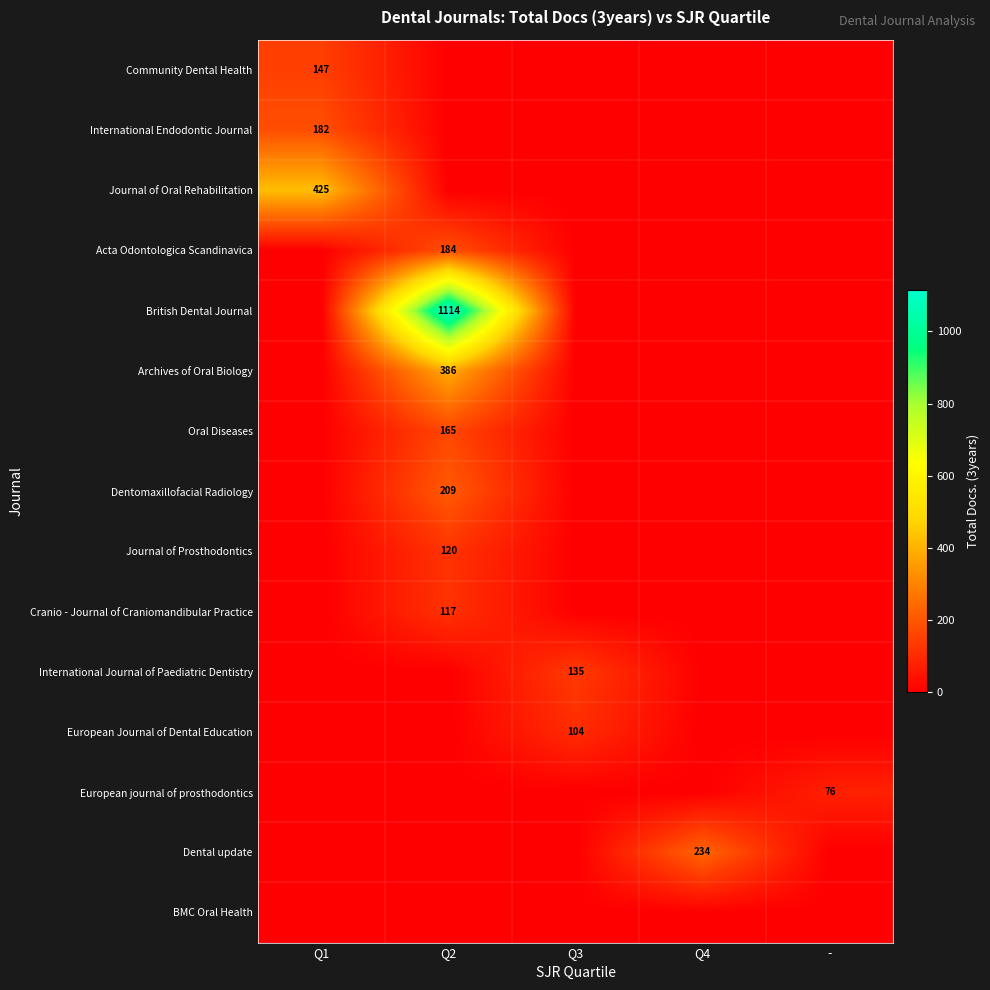

The value of Community Dental Health at Q1 is 147. True or false?

True